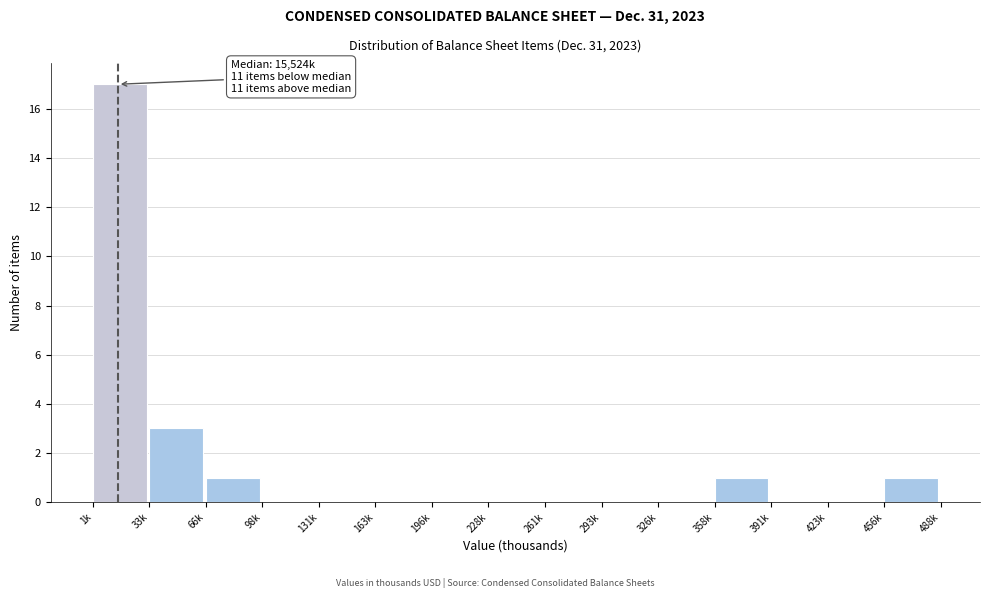

Reading left to right, extract all data points from this chart.

1k=17	33k=3	66k=1	98k=0	131k=0	163k=0	196k=0	228k=0	261k=0	293k=0	326k=0	358k=1	391k=0	423k=0	456k=1